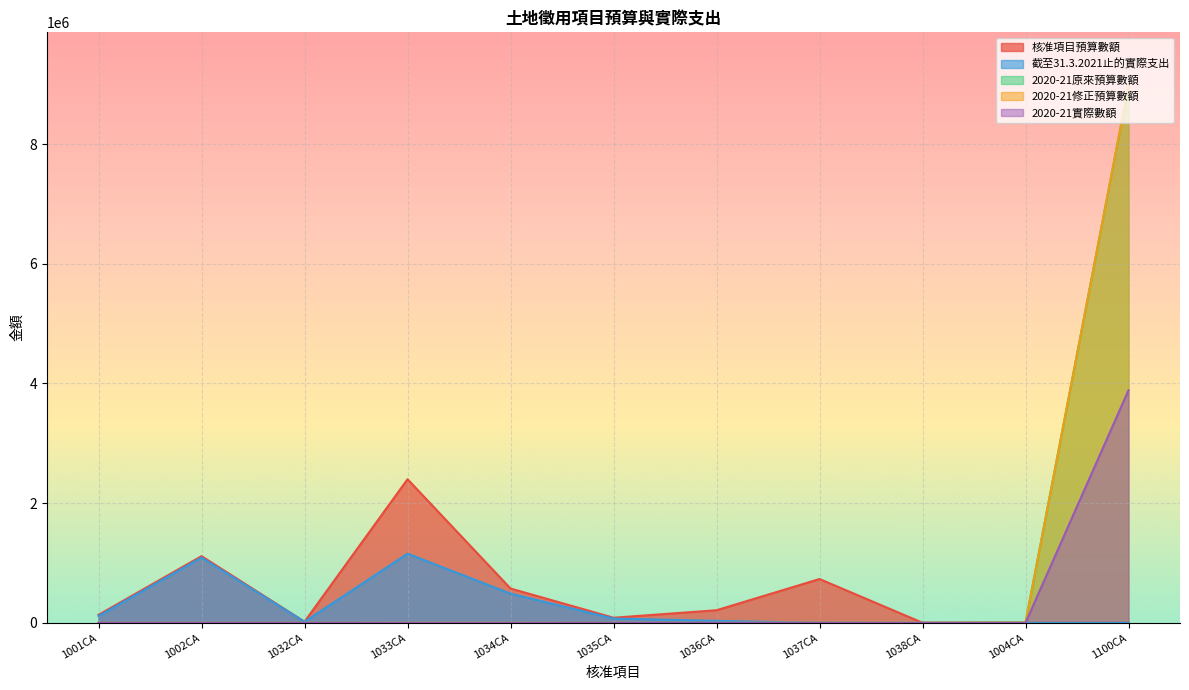

What is the label of the 11th point from the right?

1001CA